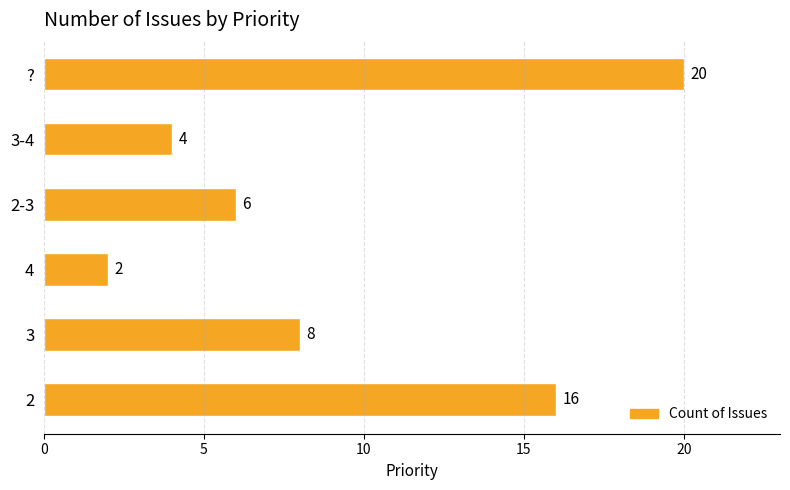

Approximately how many times larger is the value at ? compared to 3-4?

5.0